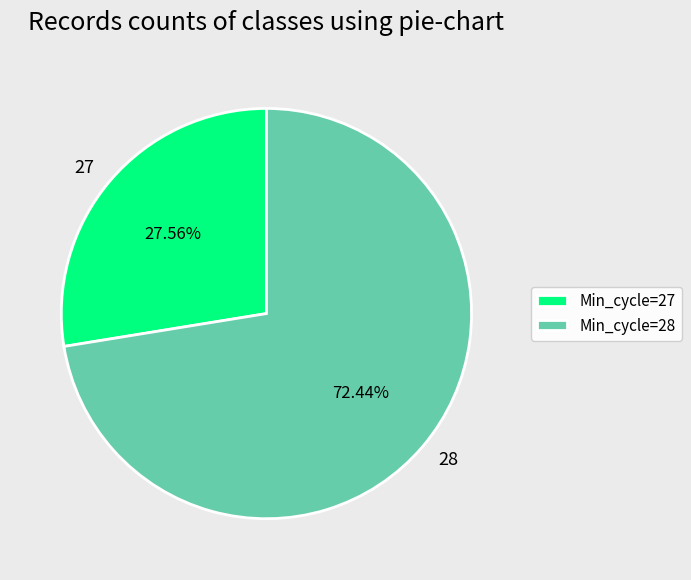

Count the number of slices in the pie.

2